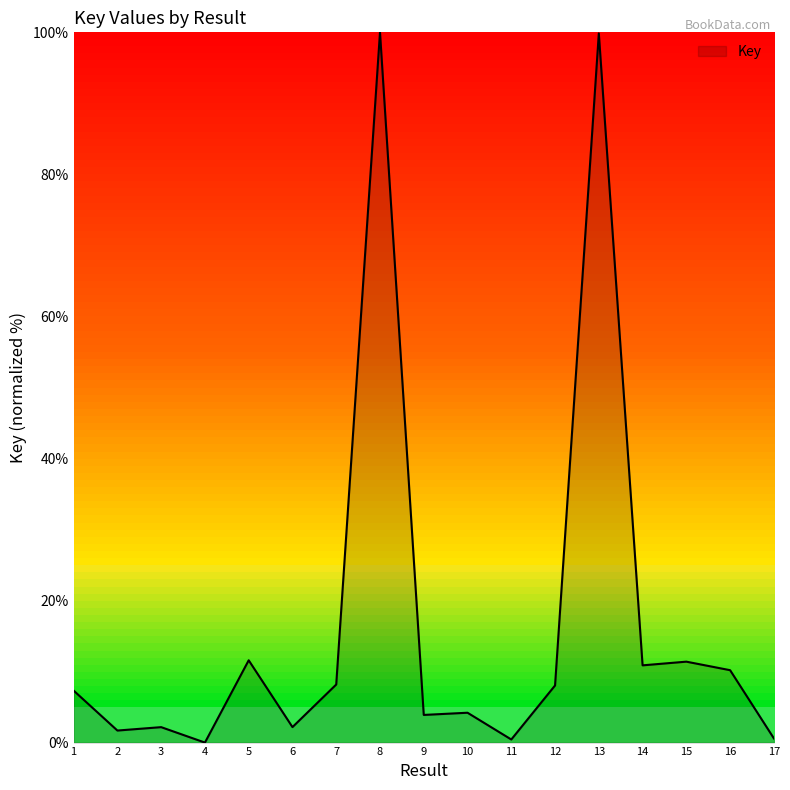

What is the greatest value displayed?

100.0